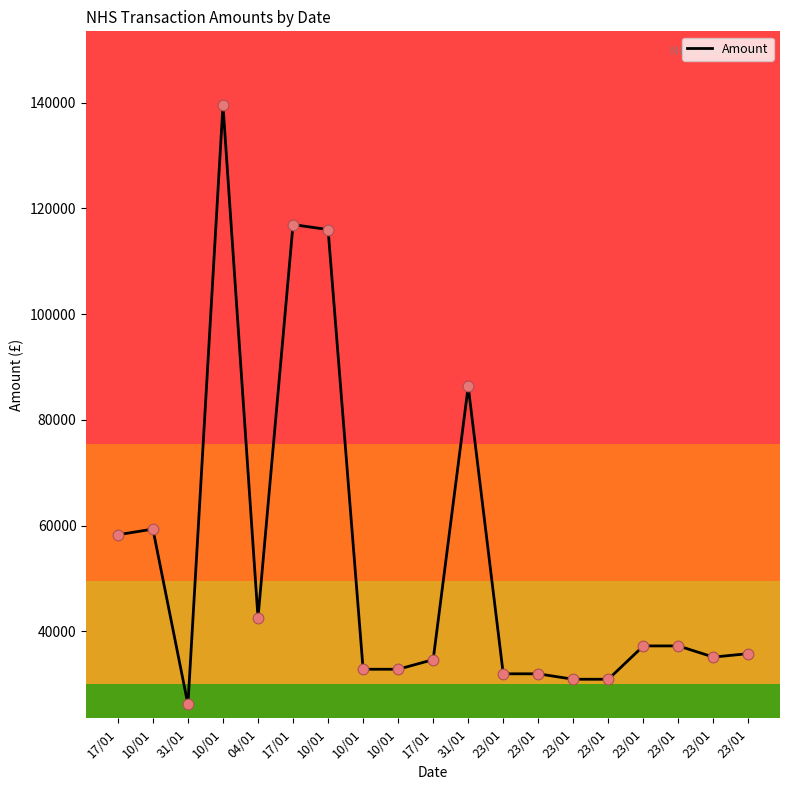

Which has a higher value, 10/01 or 23/01?

10/01